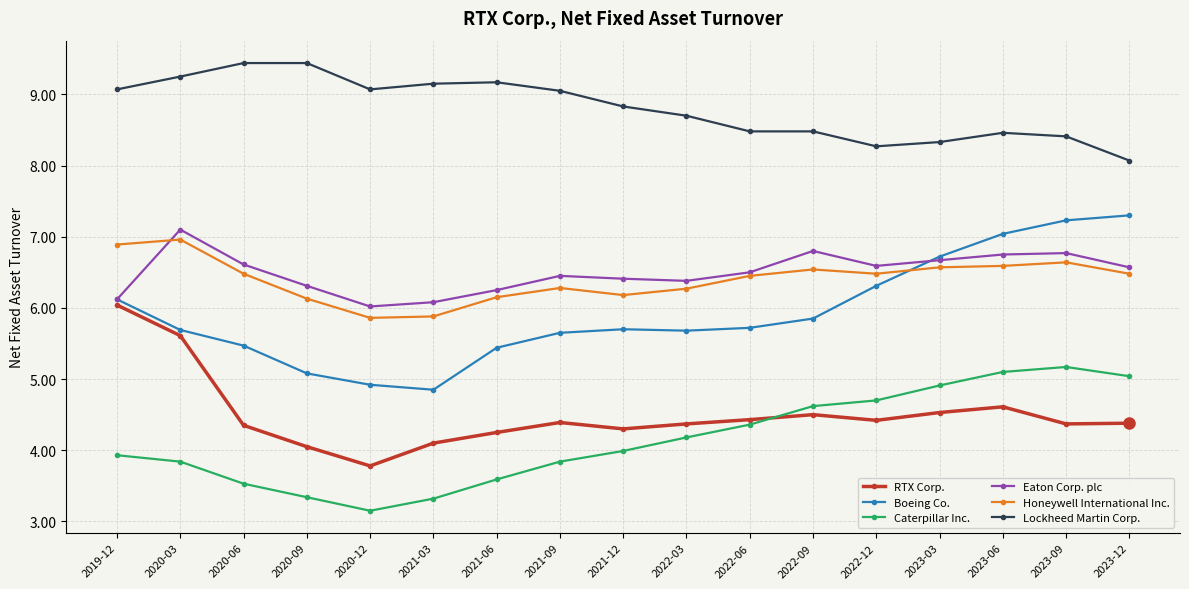

What is the difference between the Boeing Co. values at 2023-09 and 2020-12?

2.3